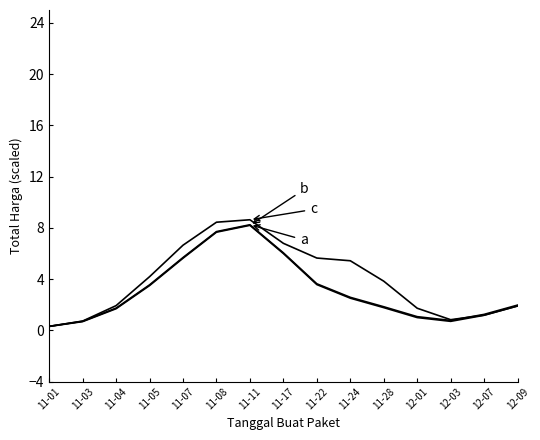

Does the chart have visible grid lines?

No